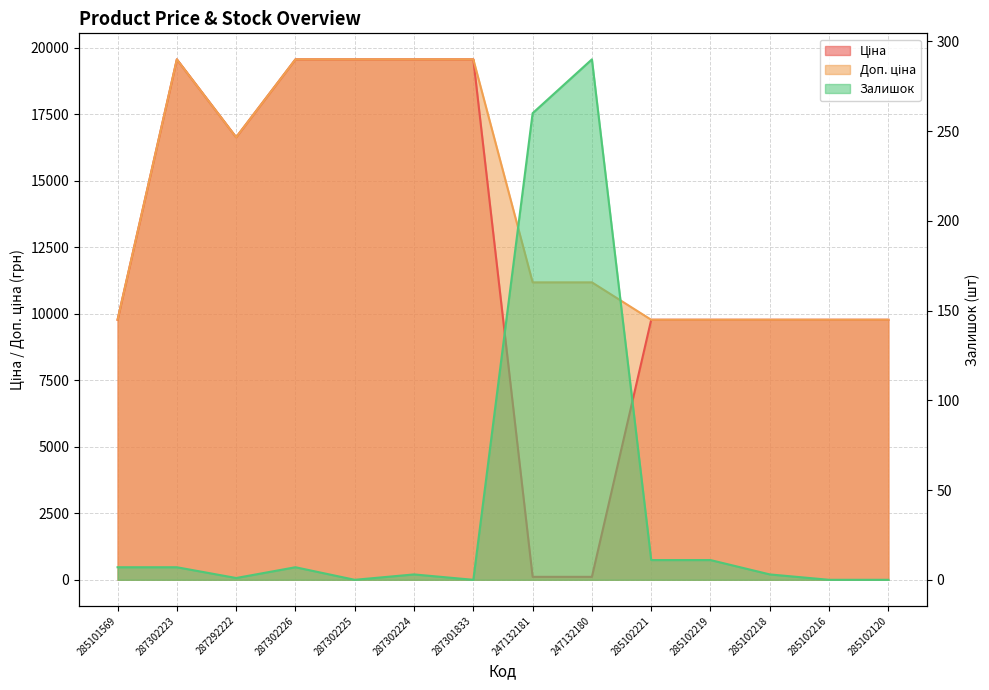

Which category has the highest value across all series?

287302223